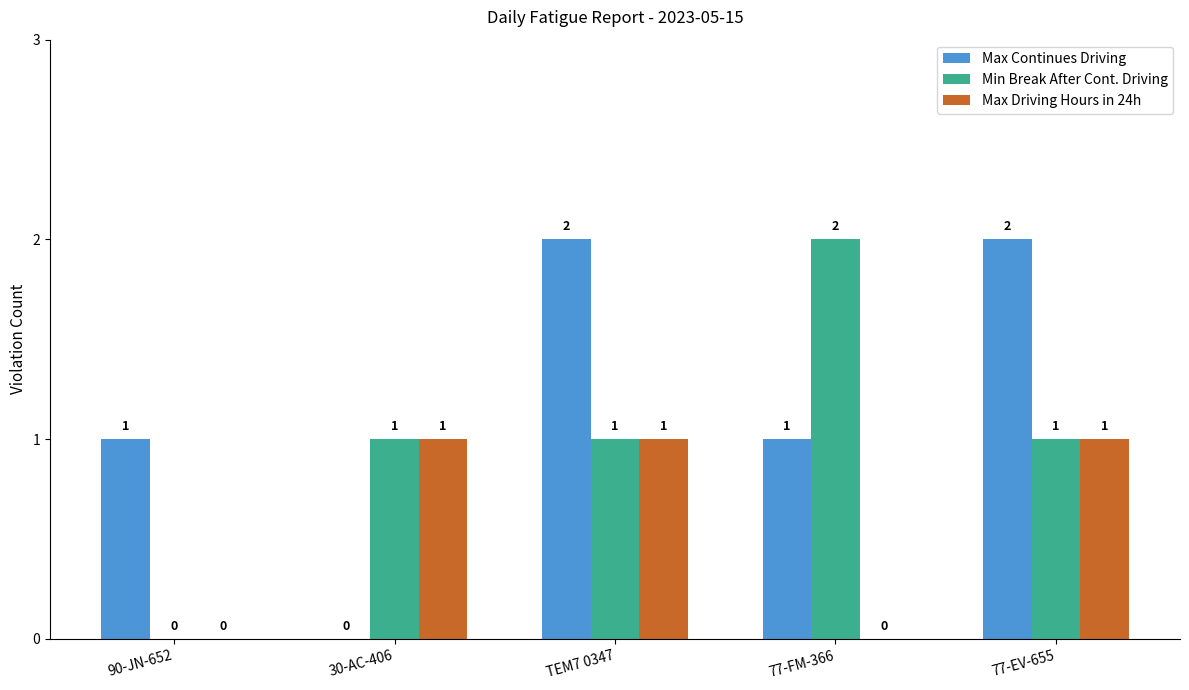

What are all the series names shown in the legend?

Max Continues Driving, Min Break After Cont. Driving, Max Driving Hours in 24h